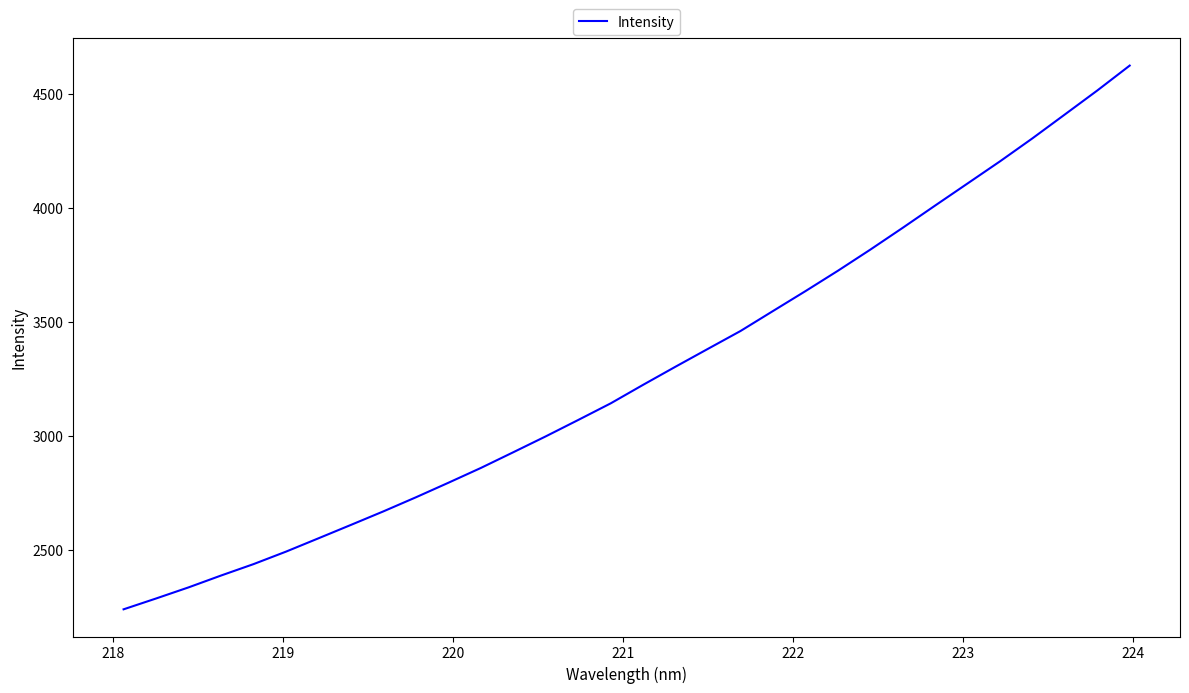

Reading right to left, what are all the values shown in this chart?

4625.0	4515.6	4410.4	4305.6	4204.6	4107.5	4010.5	3912.7	3816.8	3724.0	3634.6	3547.3	3459.6	3381.6	3303.1	3223.4	3142.0	3069.0	2997.0	2927.3	2858.3	2793.2	2729.4	2667.6	2608.2	2549.3	2490.8	2435.9	2385.8	2333.8	2285.0	2237.4